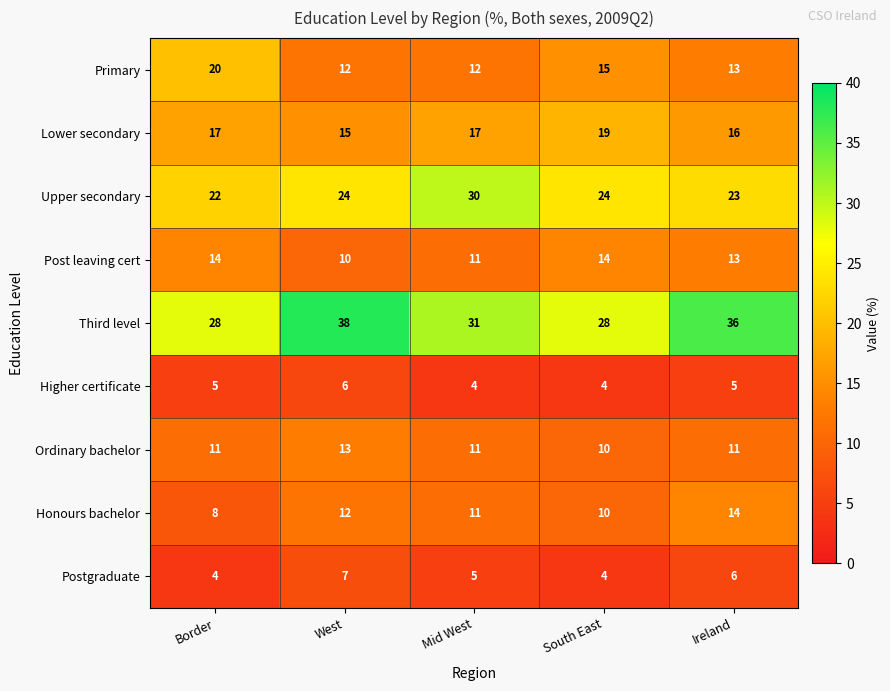

Which series has the largest range (max minus min)?

Third level